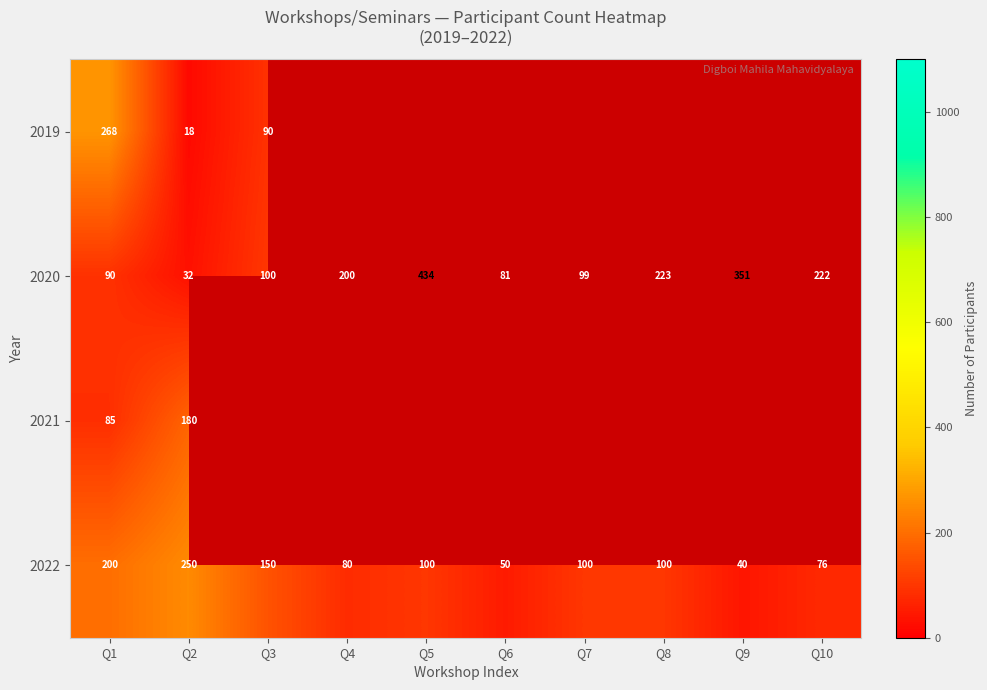

What is the difference between the maximum and minimum values in the 2022 series?

210